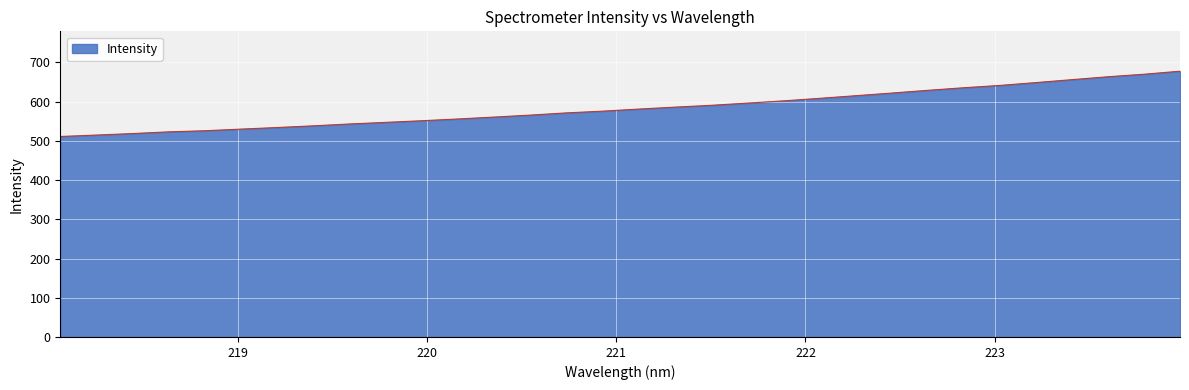

What is the smallest value displayed?

511.1